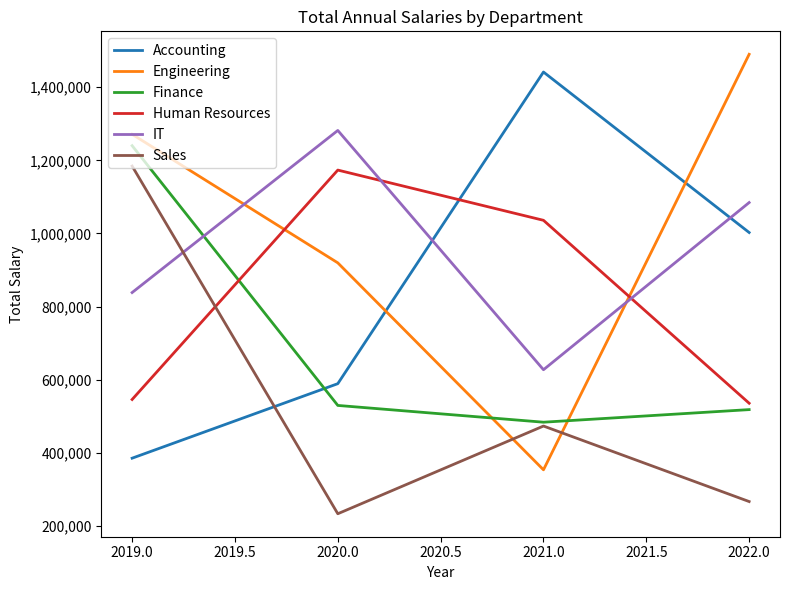

List the labels in order of IT value, largest first.

2020.0, 2022.0, 2019.0, 2021.0